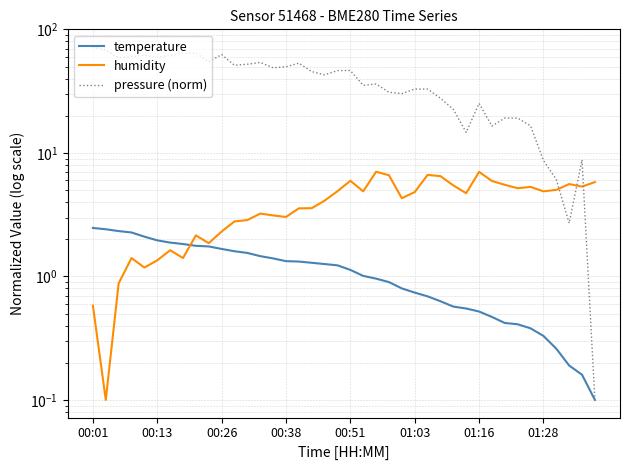

What is the difference between the maximum and minimum values in the pressure (norm) series?

72.0